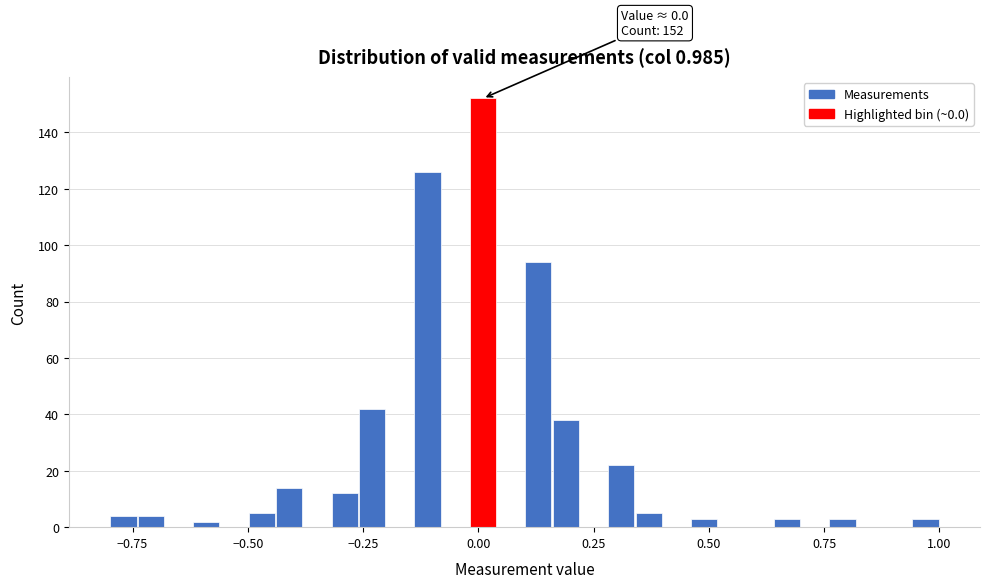

Around what value on the x-axis is the tallest bar? Give the approximate position of its centre, as read against the axis.

0.00